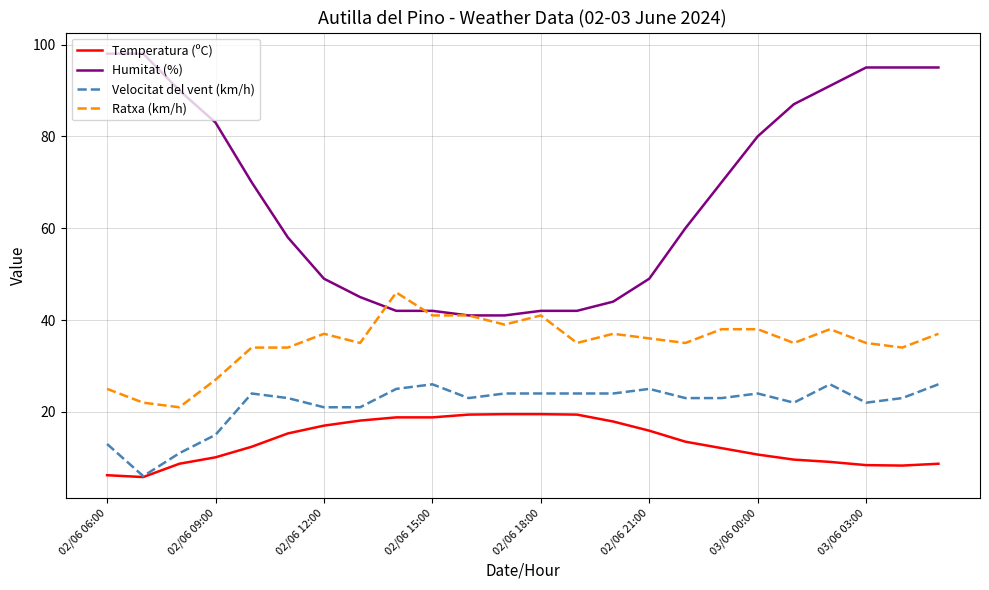

At which label is Velocitat del vent (km/h) closest to 16?

02/06 09:00